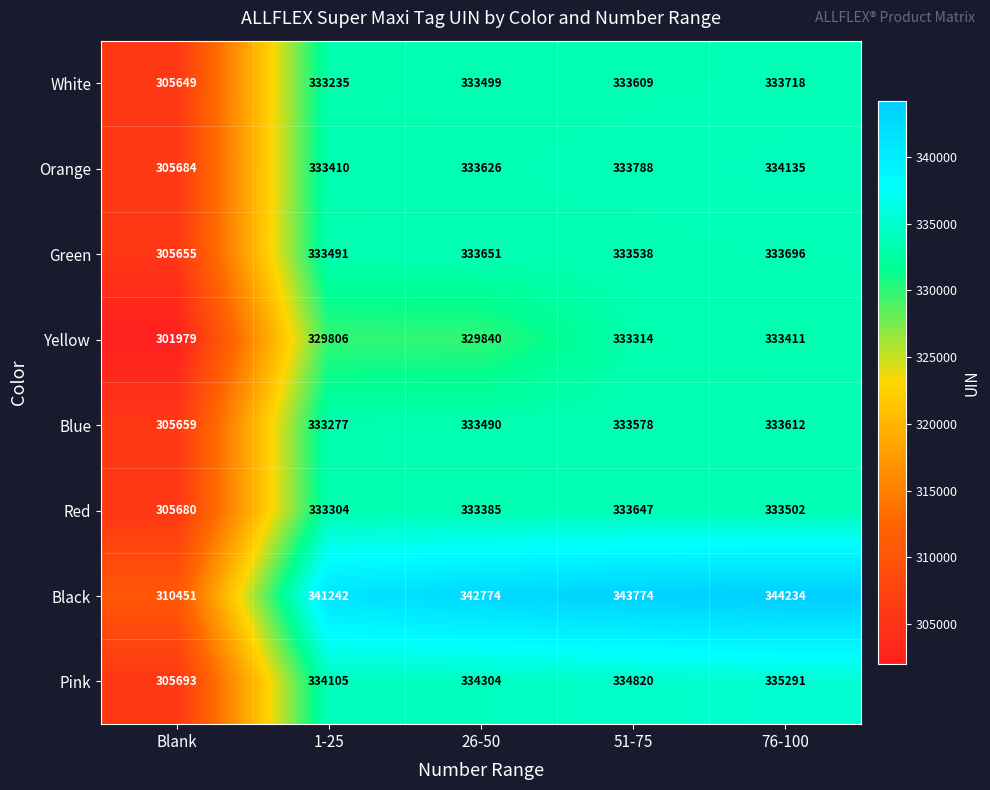

Where is Orange nearest to the value 319909?

1-25